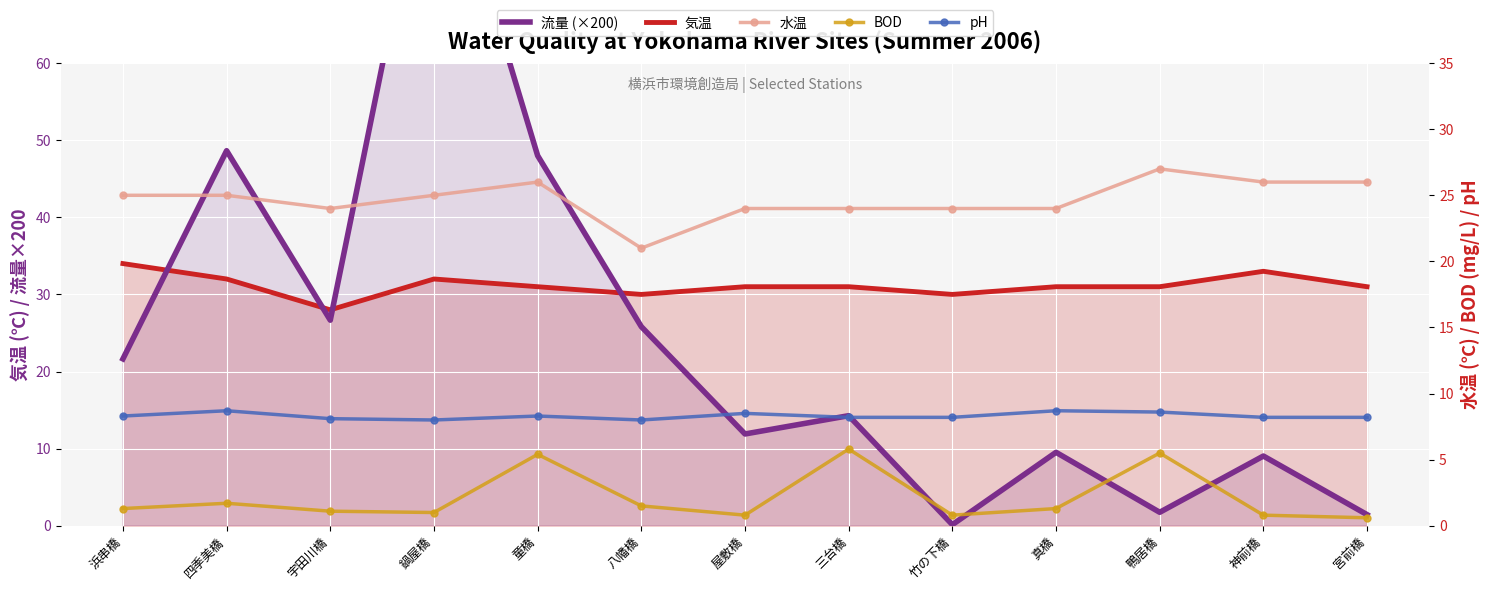

Where does the 水温 series first go above 25?

童橋